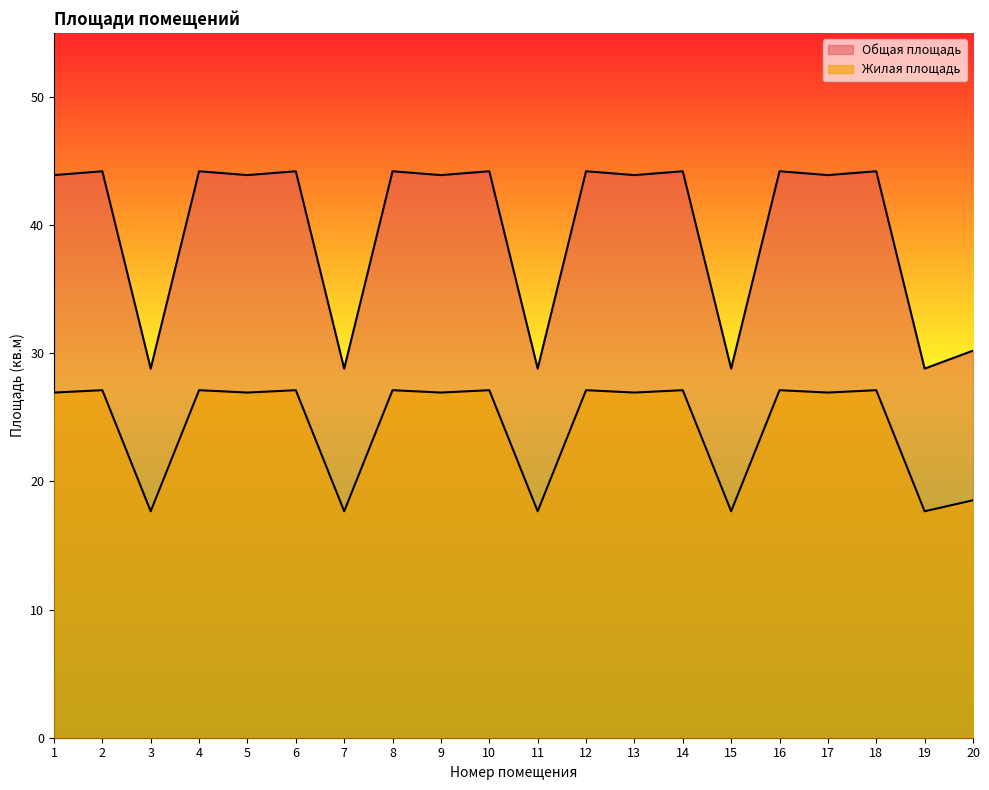

What is the difference between the maximum and second lowest values in the Общая площадь series?

15.4